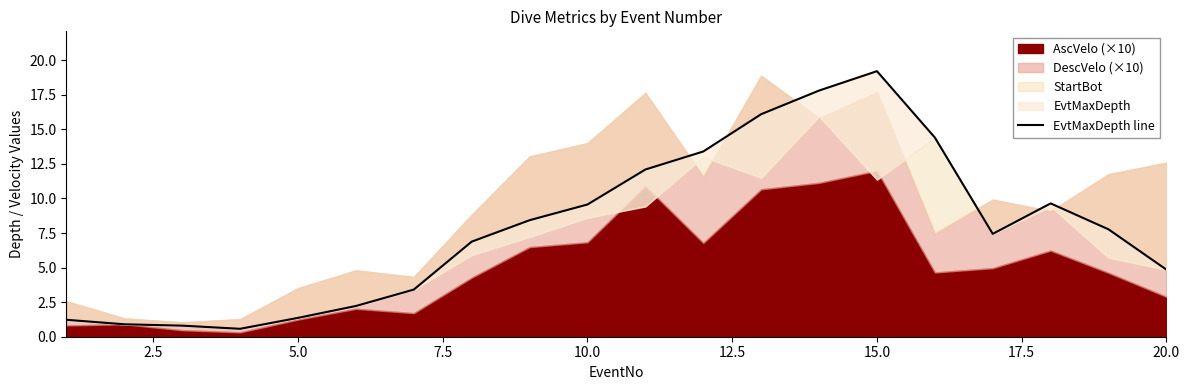

Reading right to left, what are all the values shown in this chart?

4.9	7.8	9.6	7.4	14.4	19.2	17.8	16.1	13.4	12.1	9.6	8.4	6.9	3.4	2.2	1.4	0.6	0.8	0.9	1.2